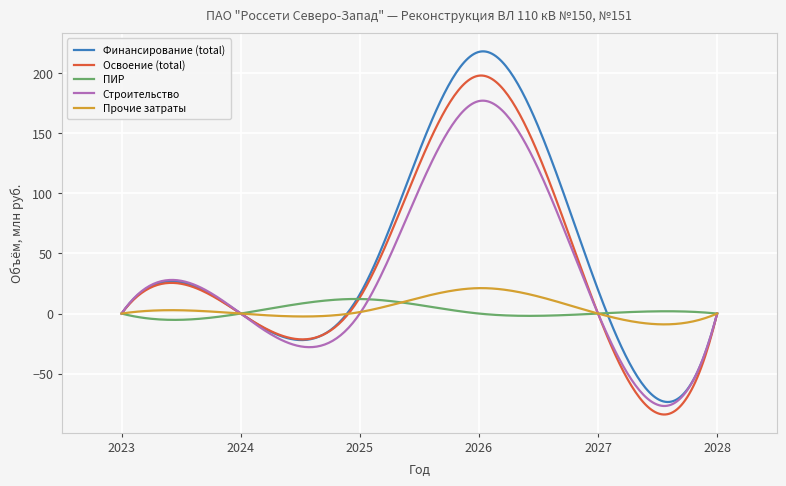

What is the average value of the Строительство series?

31.4